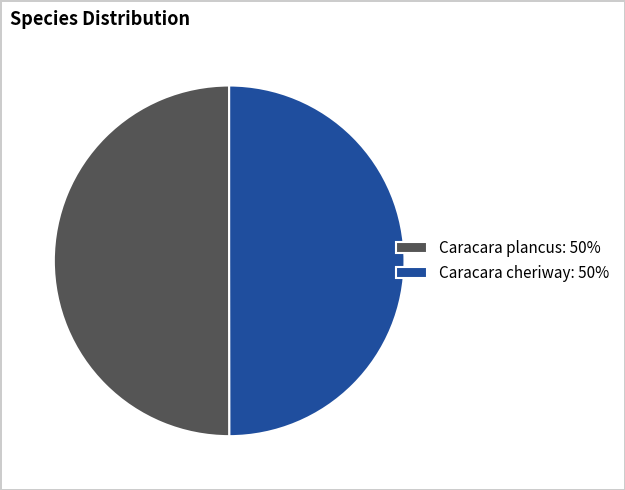

Is the sum of Caracara cheriway and Caracara plancus greater than half?

Yes